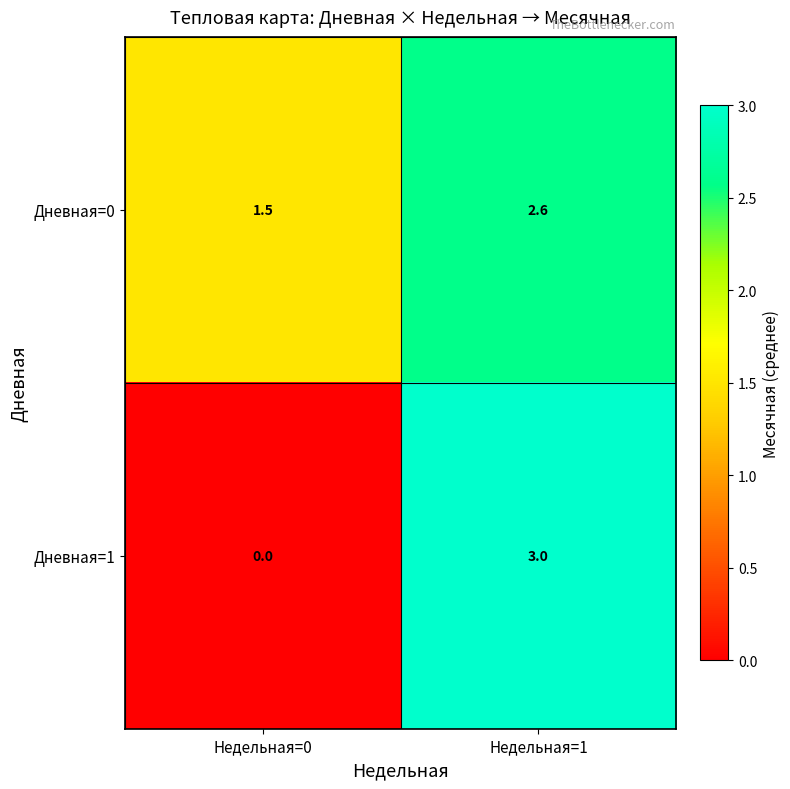

The value of Дневная=0 at Недельная=0 is 1.5. True or false?

True